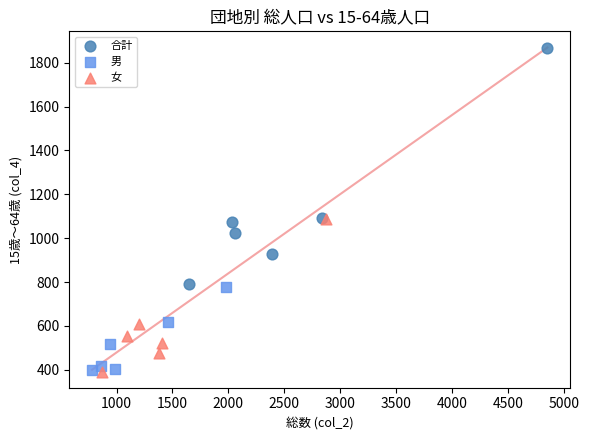

Which series has the widest spread of Y values?

合計